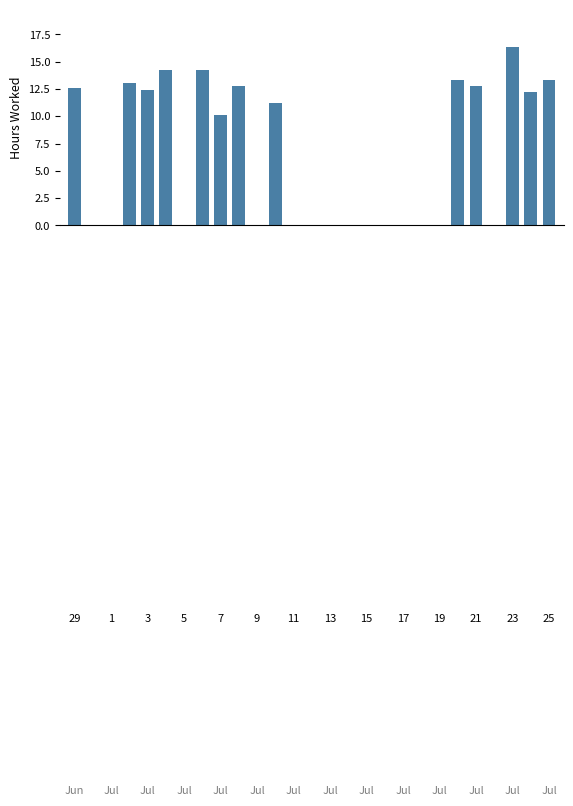

What is the greatest value displayed?

16.3